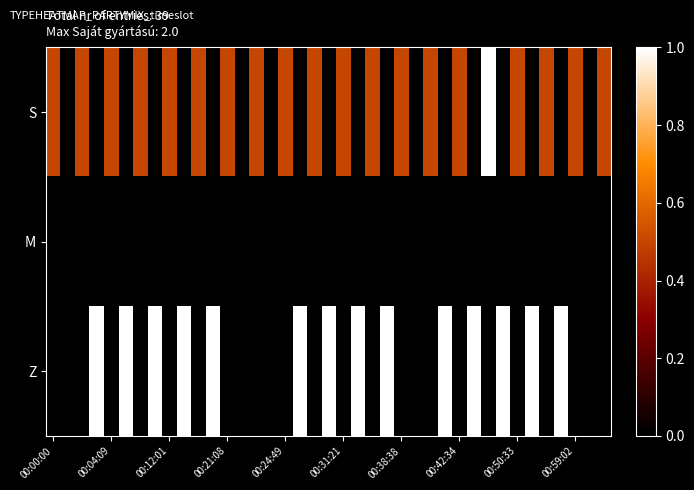

Reading left to right, extract all data points from this chart.

S: 0.5	0.0	0.5	0.0	0.5	0.0	0.5	0.0	0.5	0.0	0.5	0.0	0.5	0.0	0.5	0.0	0.5	0.0	0.5	0.0	0.5	0.0	0.5	0.0	0.5	0.0	0.5	0.0	0.5	0.0	1.0	0.0	0.5	0.0	0.5	0.0	0.5	0.0	0.5
M: 0.0	0.0	0.0	0.0	0.0	0.0	0.0	0.0	0.0	0.0	0.0	0.0	0.0	0.0	0.0	0.0	0.0	0.0	0.0	0.0	0.0	0.0	0.0	0.0	0.0	0.0	0.0	0.0	0.0	0.0	0.0	0.0	0.0	0.0	0.0	0.0	0.0	0.0	0.0
Z: 0.0	0.0	0.0	1.0	0.0	1.0	0.0	1.0	0.0	1.0	0.0	1.0	0.0	0.0	0.0	0.0	0.0	1.0	0.0	1.0	0.0	1.0	0.0	1.0	0.0	0.0	0.0	1.0	0.0	1.0	0.0	1.0	0.0	1.0	0.0	1.0	0.0	0.0	0.0